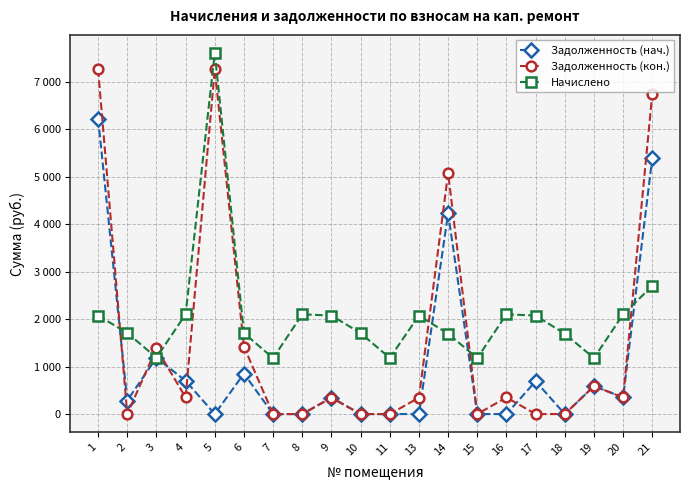

Is this an area chart (filled region under the line)?

No